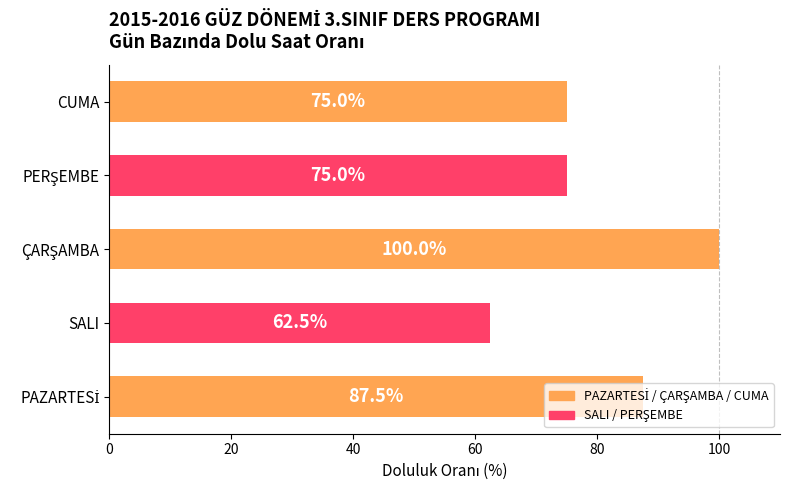

What is the difference between the maximum and second lowest values?

25.0